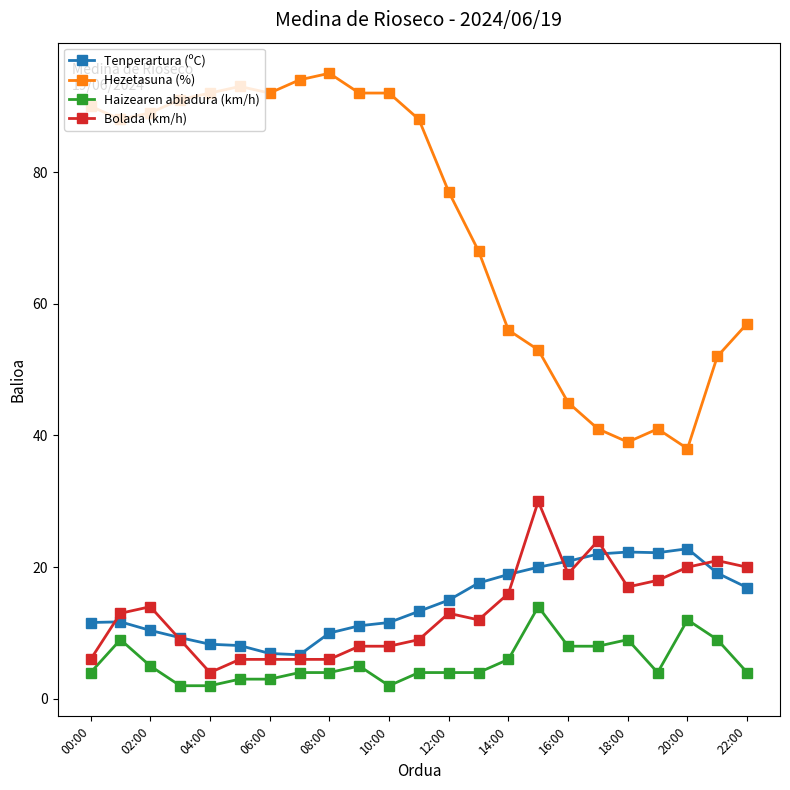

What is the value of the Tenperartura (ºC) point at the 21st from the left?

22.8